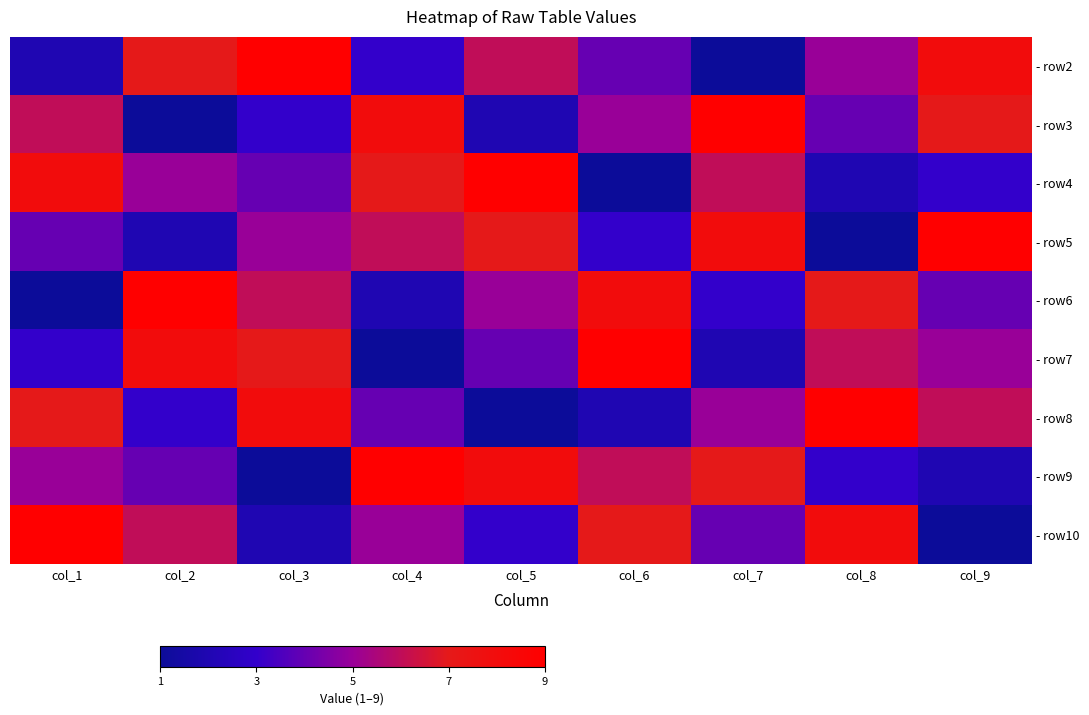

What is the difference between the highest and lowest values at col_8?

8